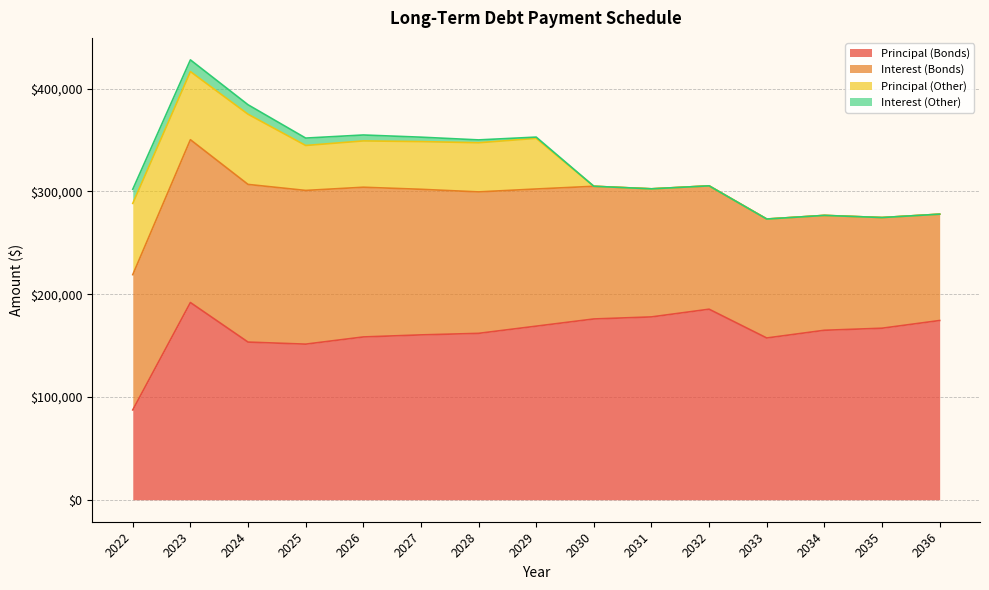

Is the value of Principal (Bonds) at 2026 greater than the value of Principal (Other) at 2034?

Yes